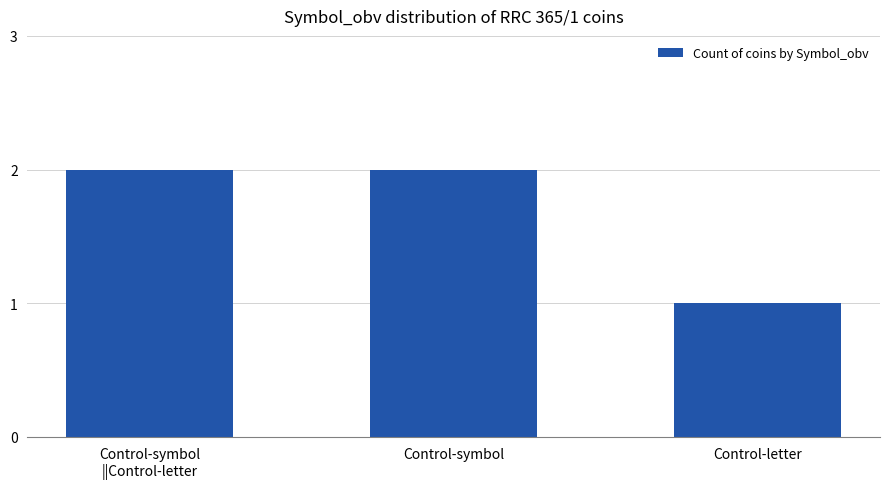

Reading right to left, extract all data points from this chart.

Control-letter=1	Control-symbol=2	Control-symbol
||Control-letter=2